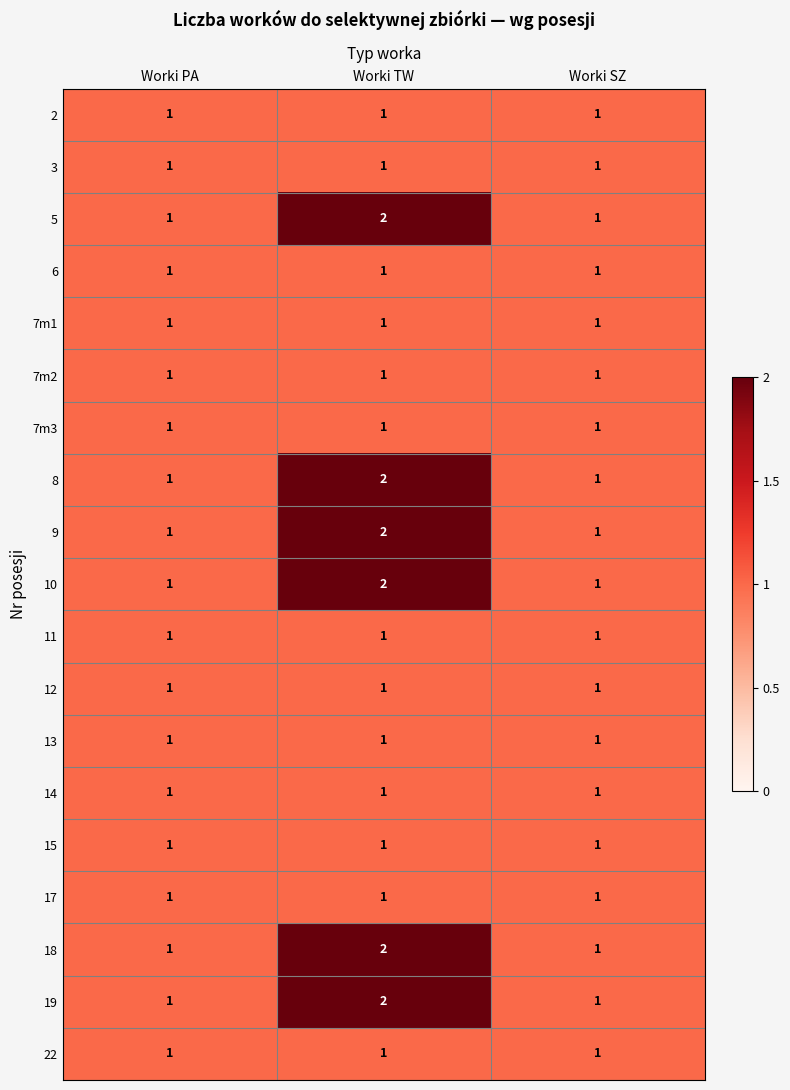

Is it true that 13 equals 1 at Worki PA?

True